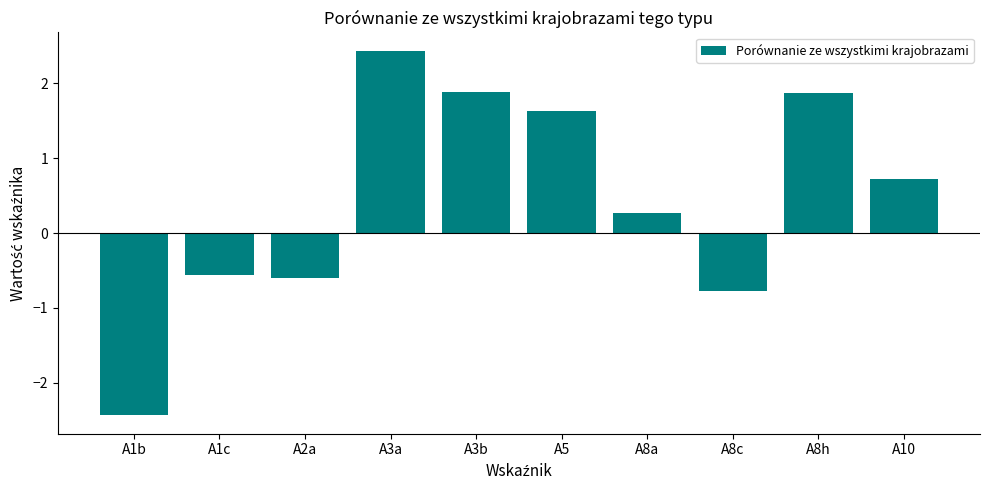

True or false: the data shows -0.6 at A2a.

True